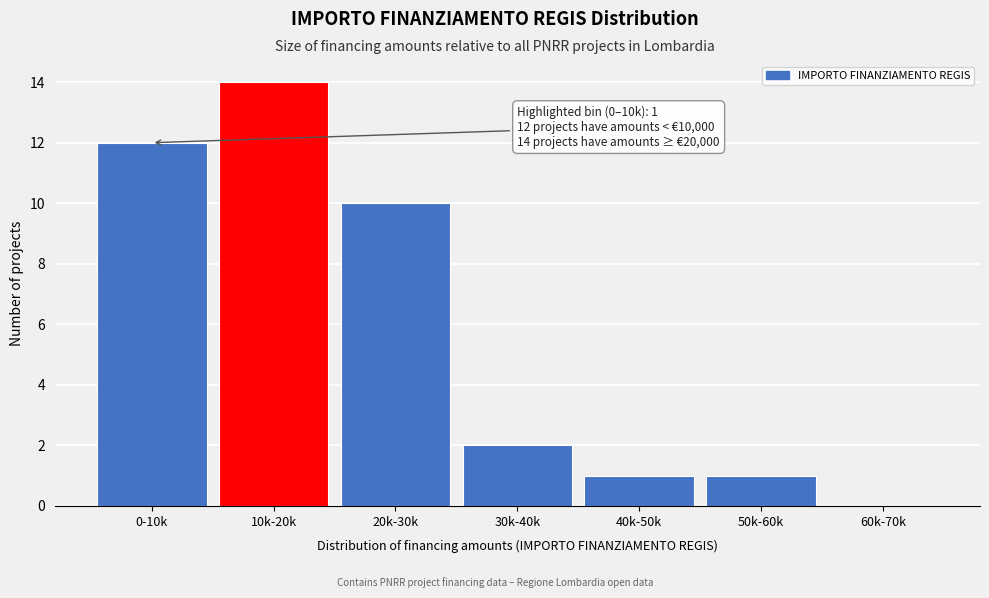

Reading left to right, extract all data points from this chart.

0-10k=12	10k-20k=14	20k-30k=10	30k-40k=2	40k-50k=1	50k-60k=1	60k-70k=0